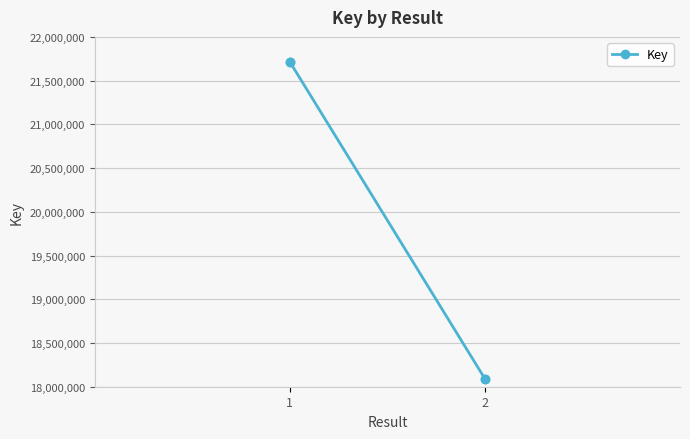

Between 1 and 2, which is larger?

1